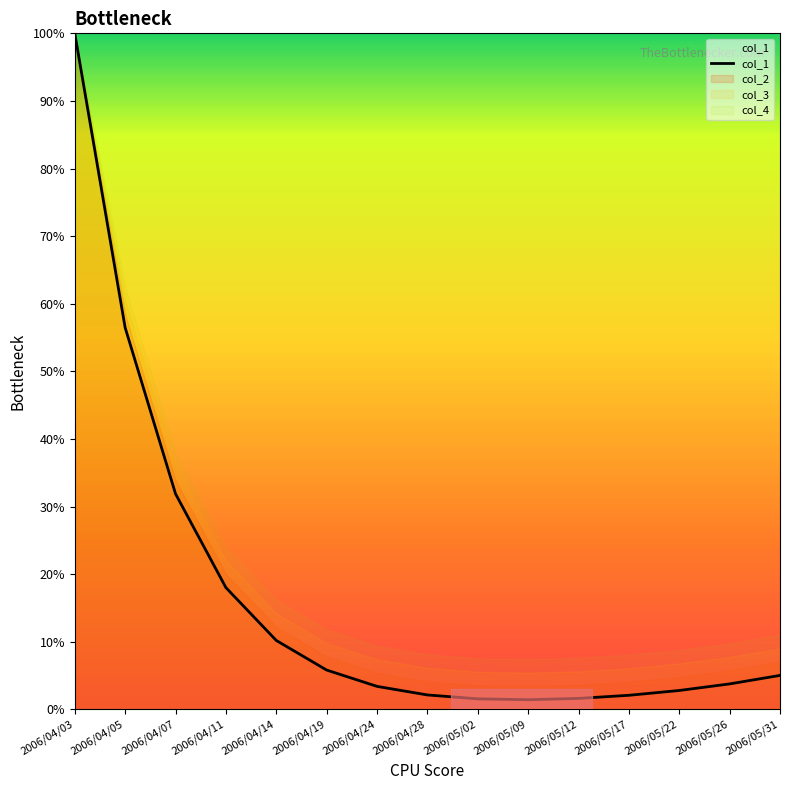

At which label does the data first exceed 3?

2006/04/03